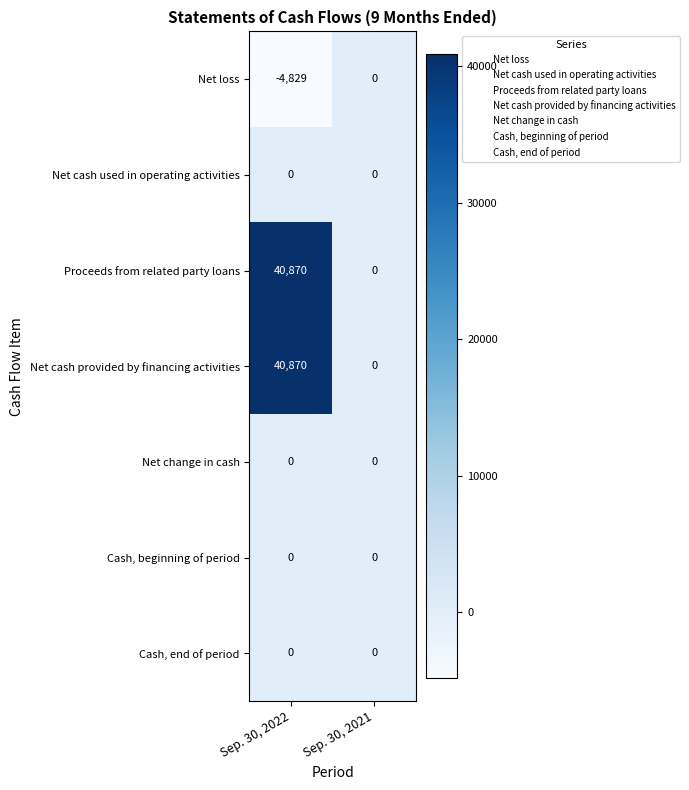

What is the difference between the highest and lowest values at Sep. 30, 2022?

45699